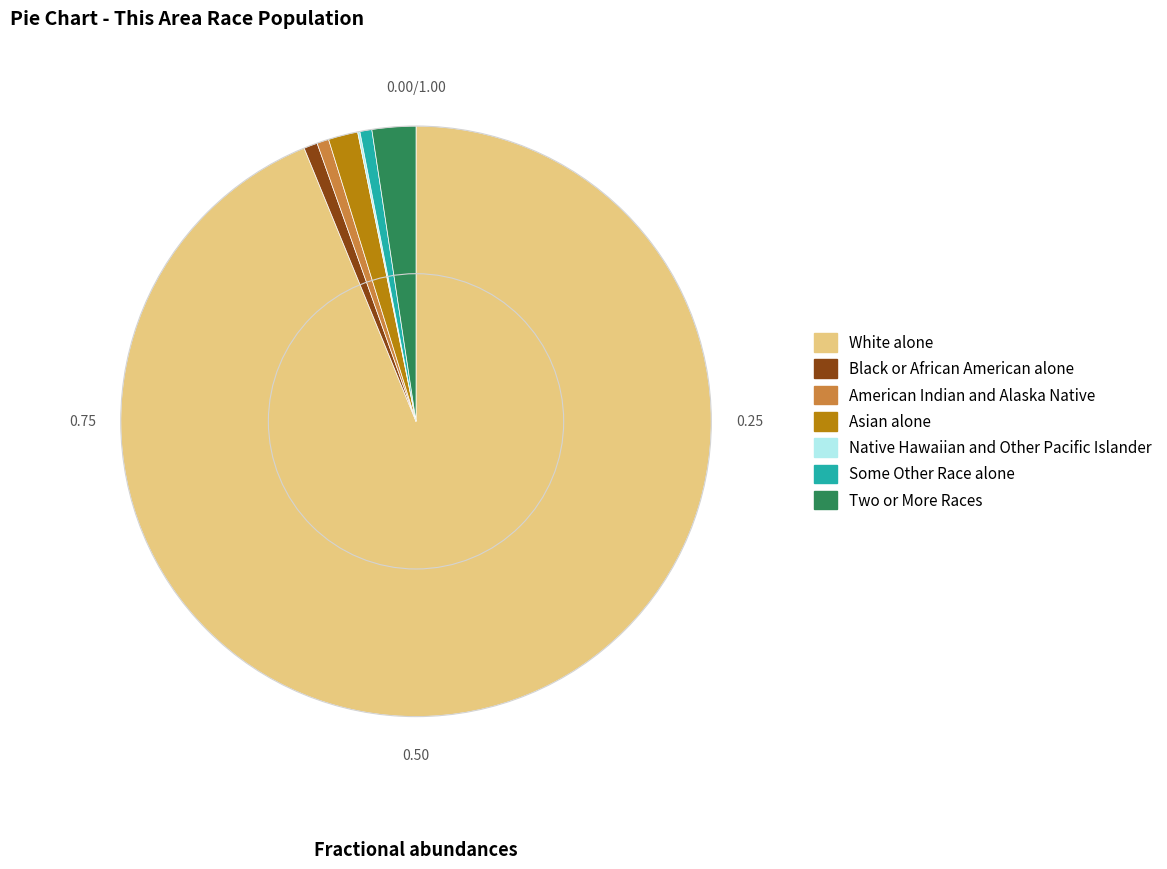

Is the sum of Two or More Races and American Indian and Alaska Native greater than half?

No